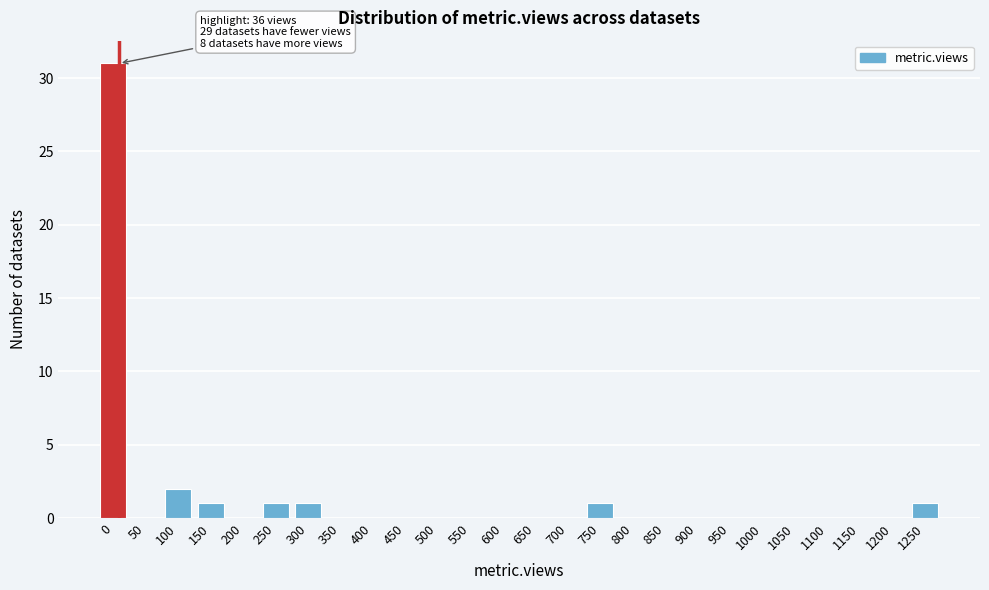

Reading left to right, extract all data points from this chart.

0=31	50=0	100=2	150=1	200=0	250=1	300=1	350=0	400=0	450=0	500=0	550=0	600=0	650=0	700=0	750=1	800=0	850=0	900=0	950=0	1000=0	1050=0	1100=0	1150=0	1200=0	1250=1